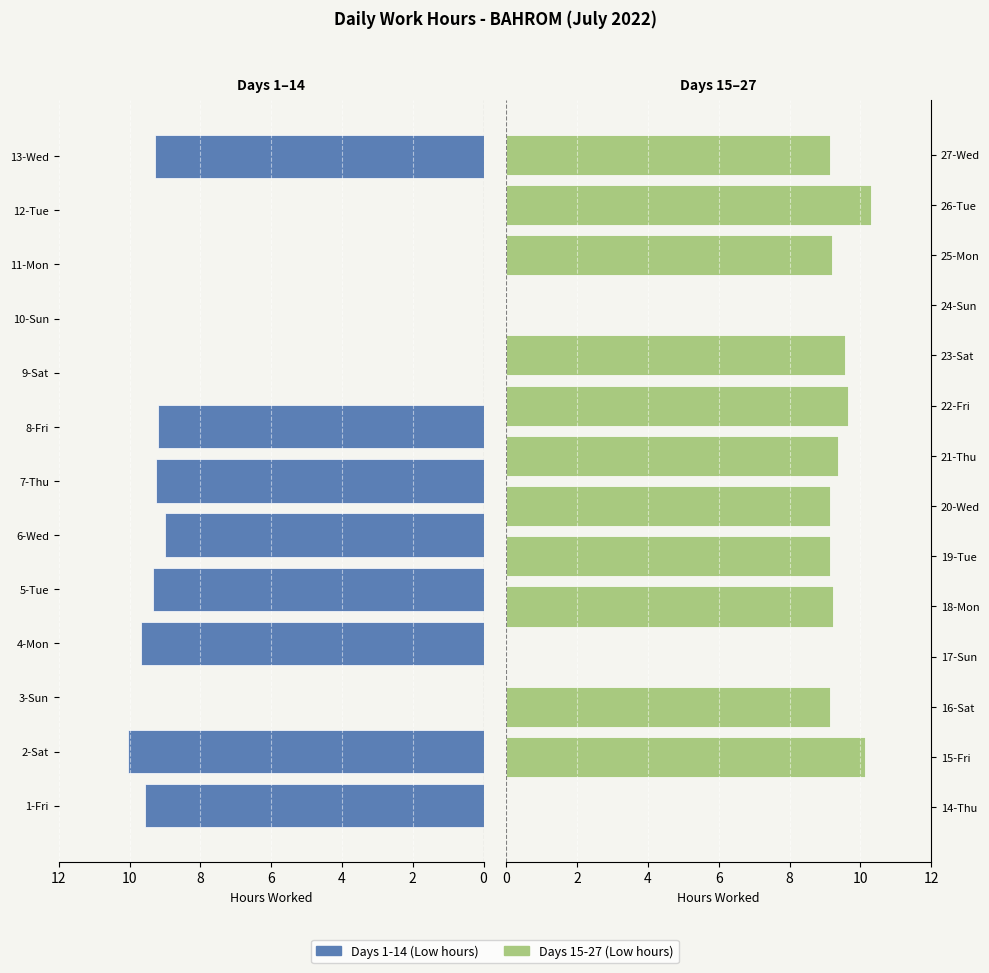

At which category does the chart reach its minimum across all series?

3-Sun